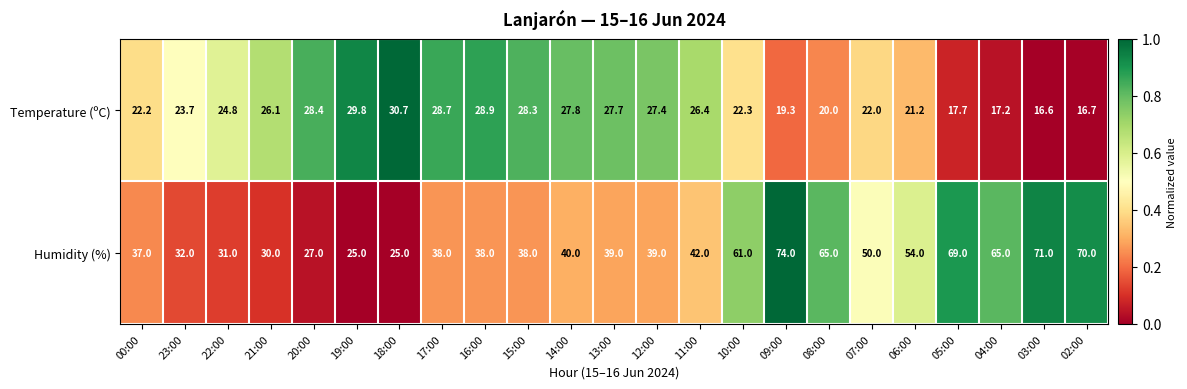

List the series in order of their peak value, lowest first.

Temperature (ºC), Humidity (%)